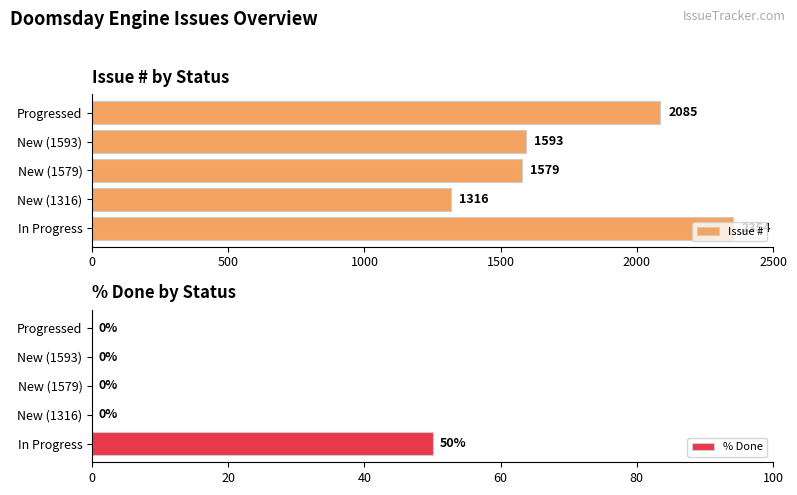

What is the highest value of the Issue # series?

2354